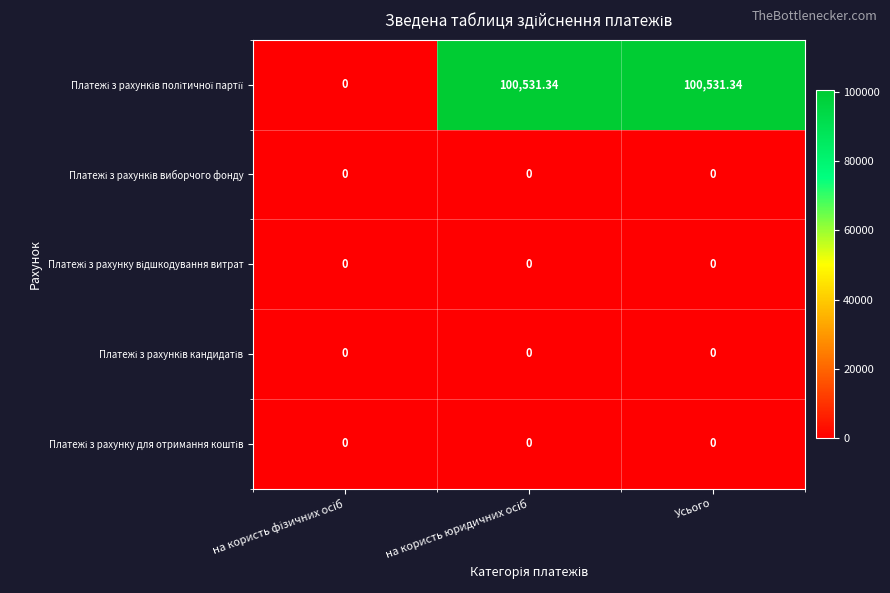

At which category is the sum across all series the highest?

на користь юридичних осіб